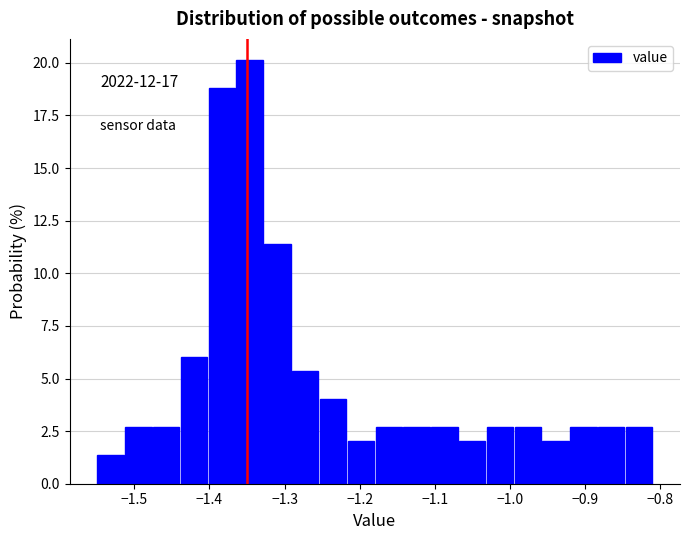

Read against the x-axis, roughly where is the centre of the tallest bar?

-1.35